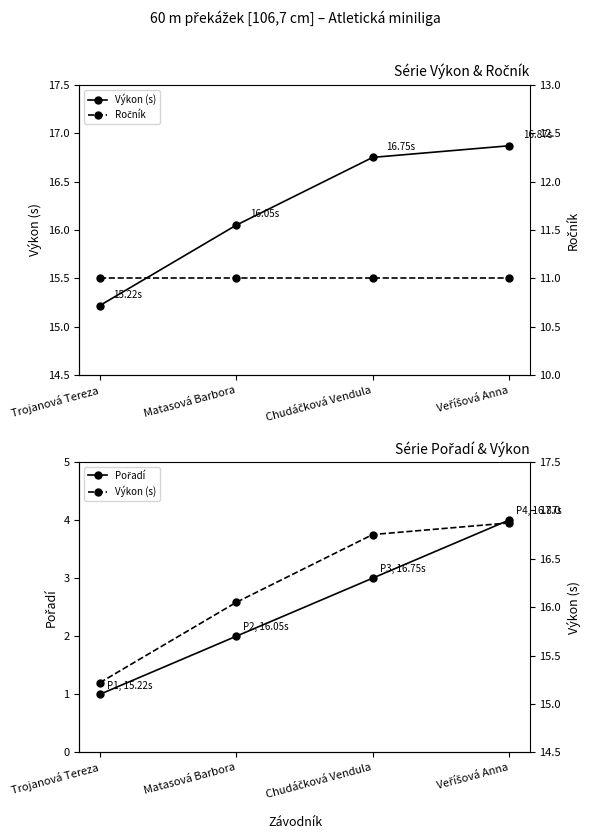

True or false: Pořadí has more than 2 interior local peaks.

False